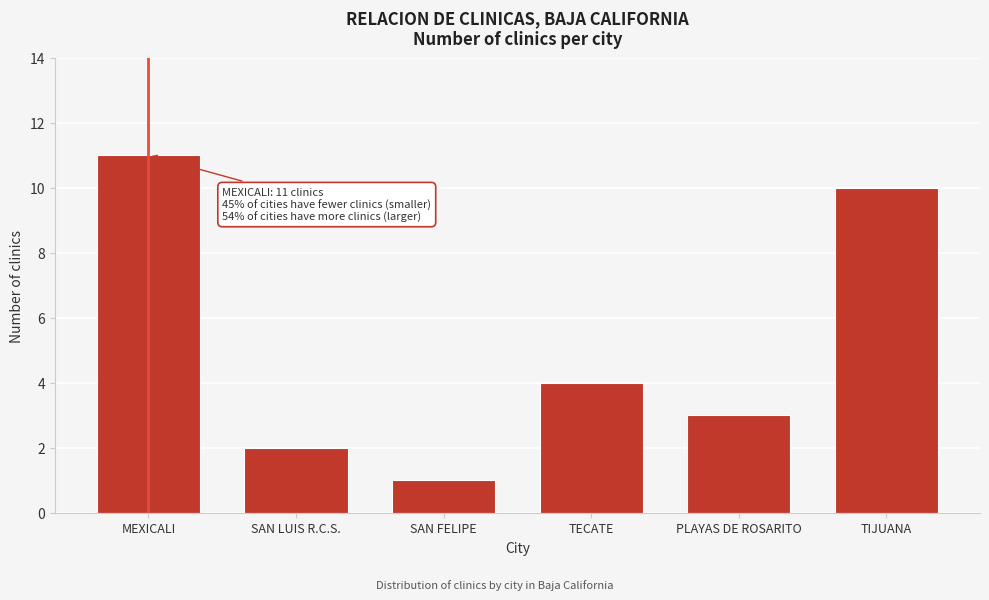

Reading left to right, extract all data points from this chart.

11	2	1	4	3	10